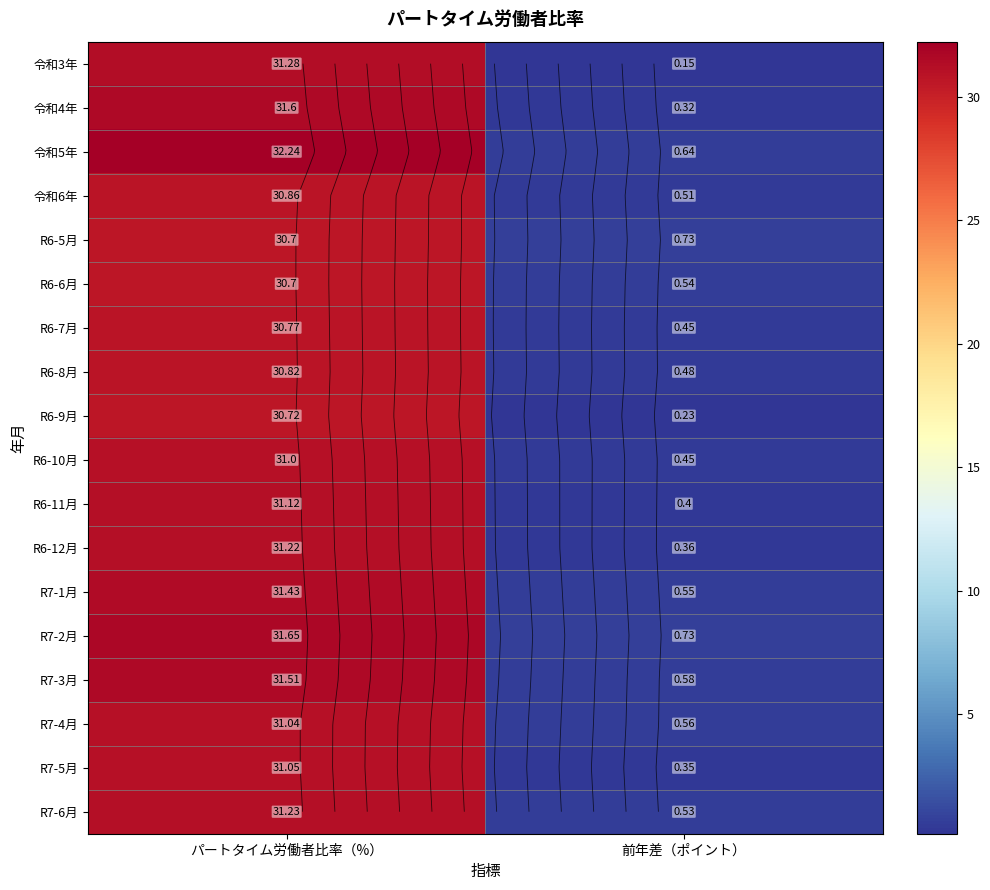

Which series has the largest range (max minus min)?

令和5年